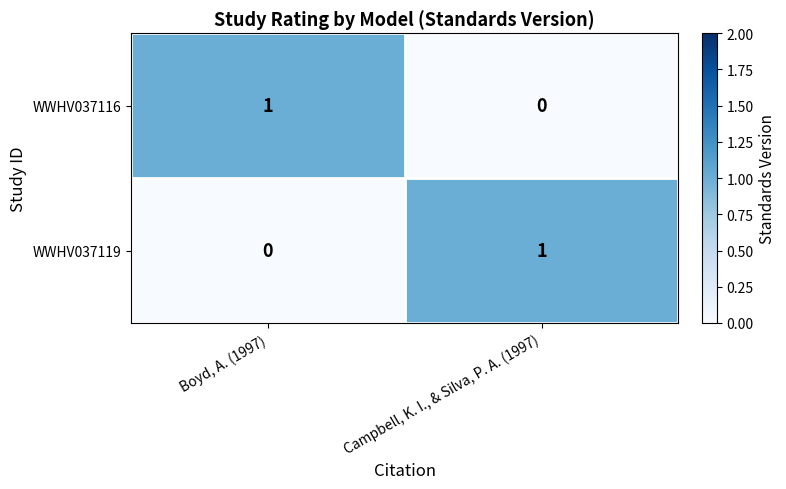

Rank the series at Boyd, A. (1997) from highest to lowest value.

WWHV037116, WWHV037119